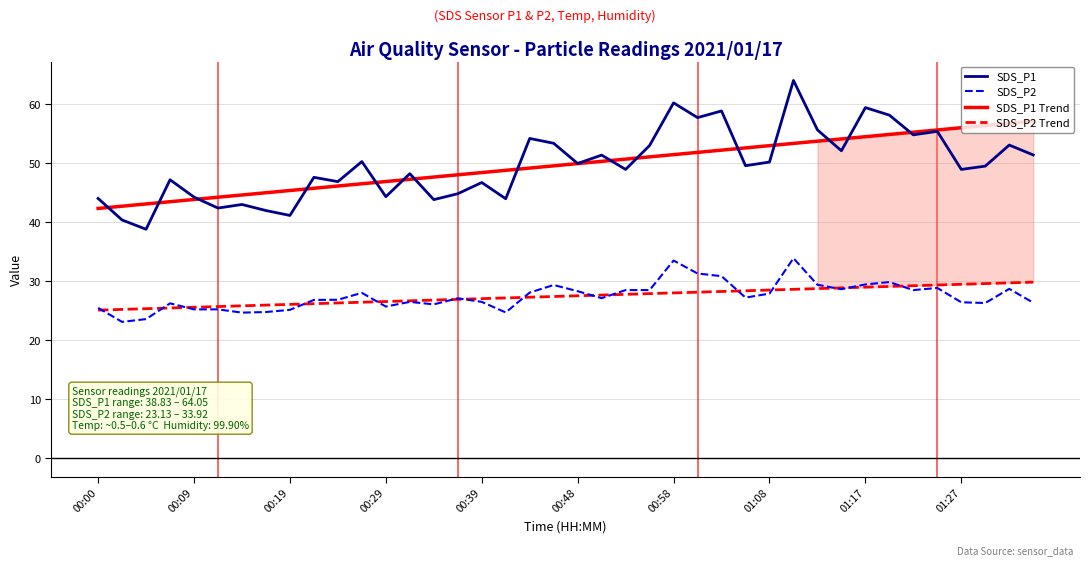

Does the chart display data point markers on the line(s)?

No